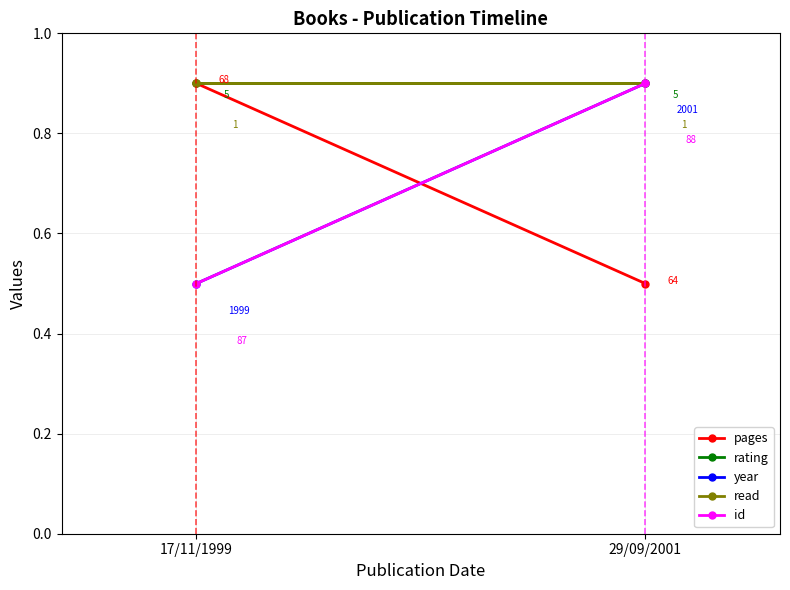

Which series has the widest spread of values?

pages